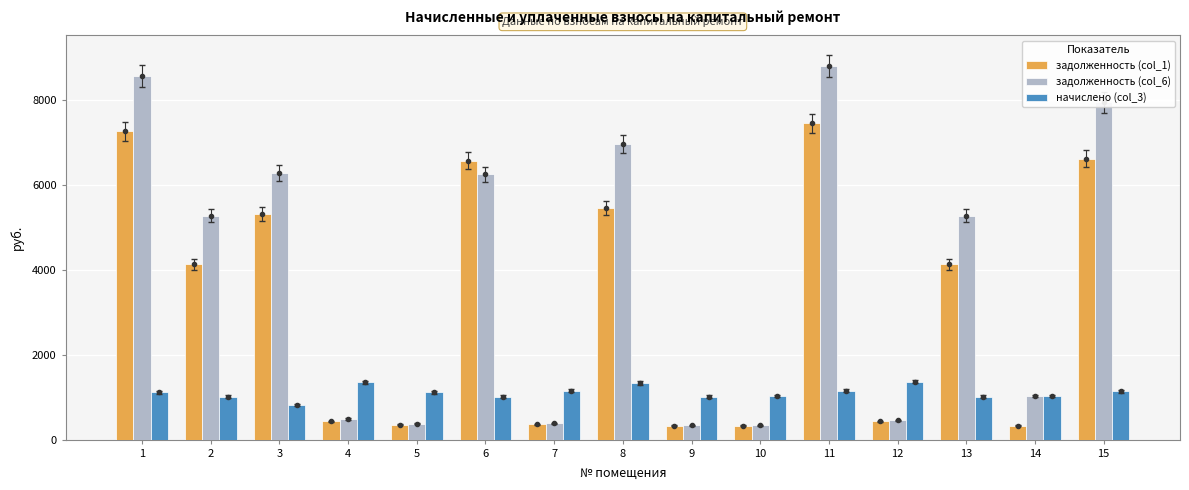

Between 1 and 8, which series saw the biggest shift?

задолженность (col_1)